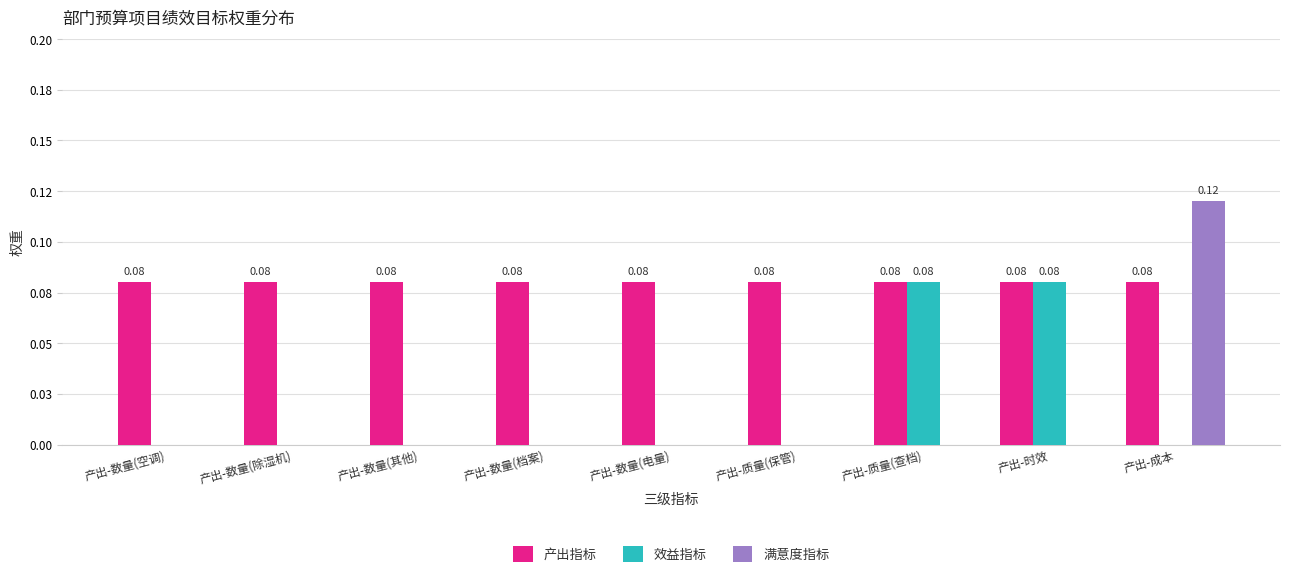

What is the label of the 1st bar from the right?

产出-成本